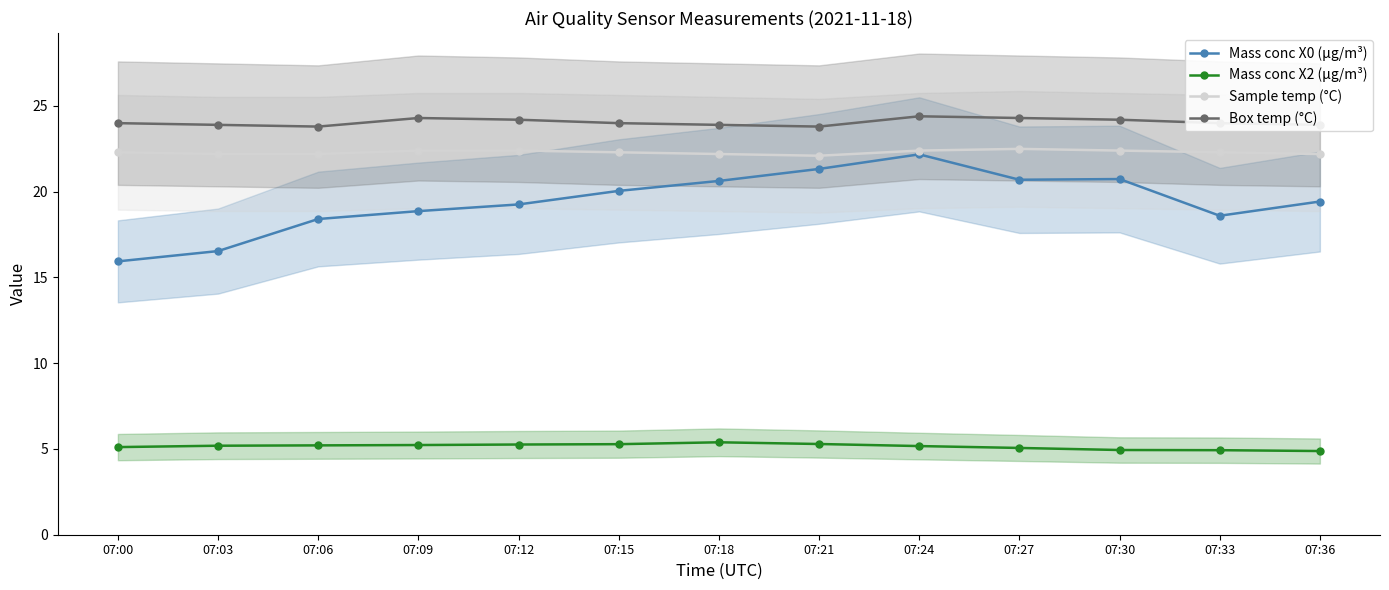

Which has a higher value, 07:33 or 07:36?

07:36